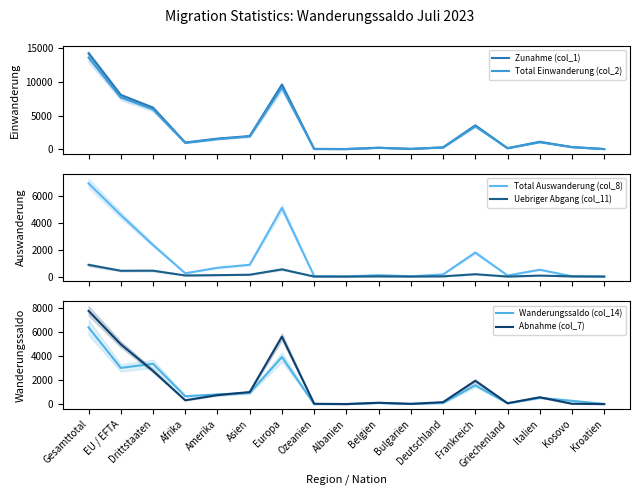

Which series ends up on top after the final intersection of Abnahme (col_7) and Wanderungssaldo (col_14)?

Wanderungssaldo (col_14)